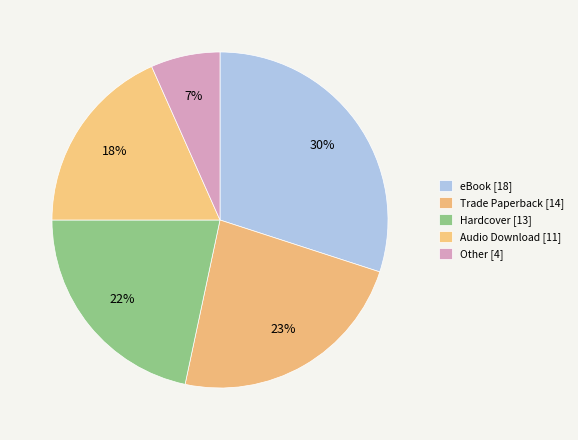

Count the number of slices in the pie.

5